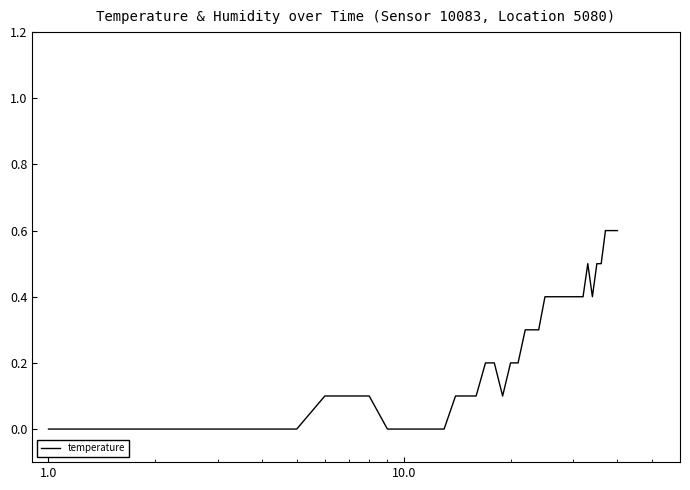

What is the greatest value displayed?

0.6